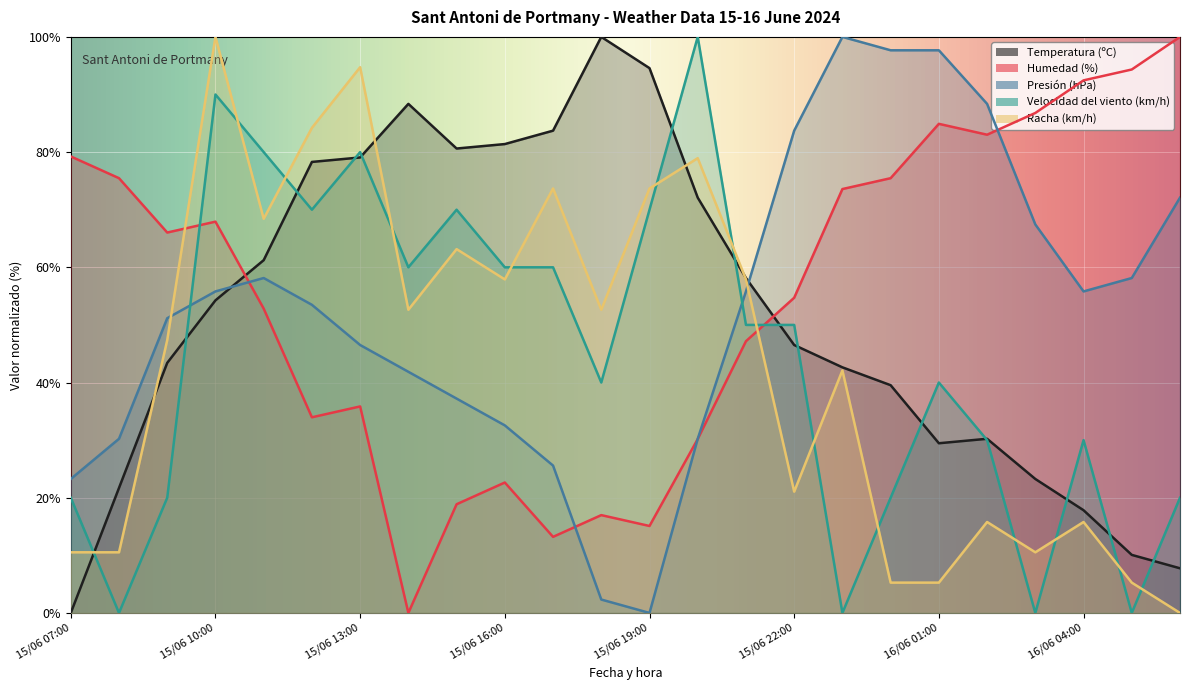

How many interior local peaks does the Humedad (%) series have?

5